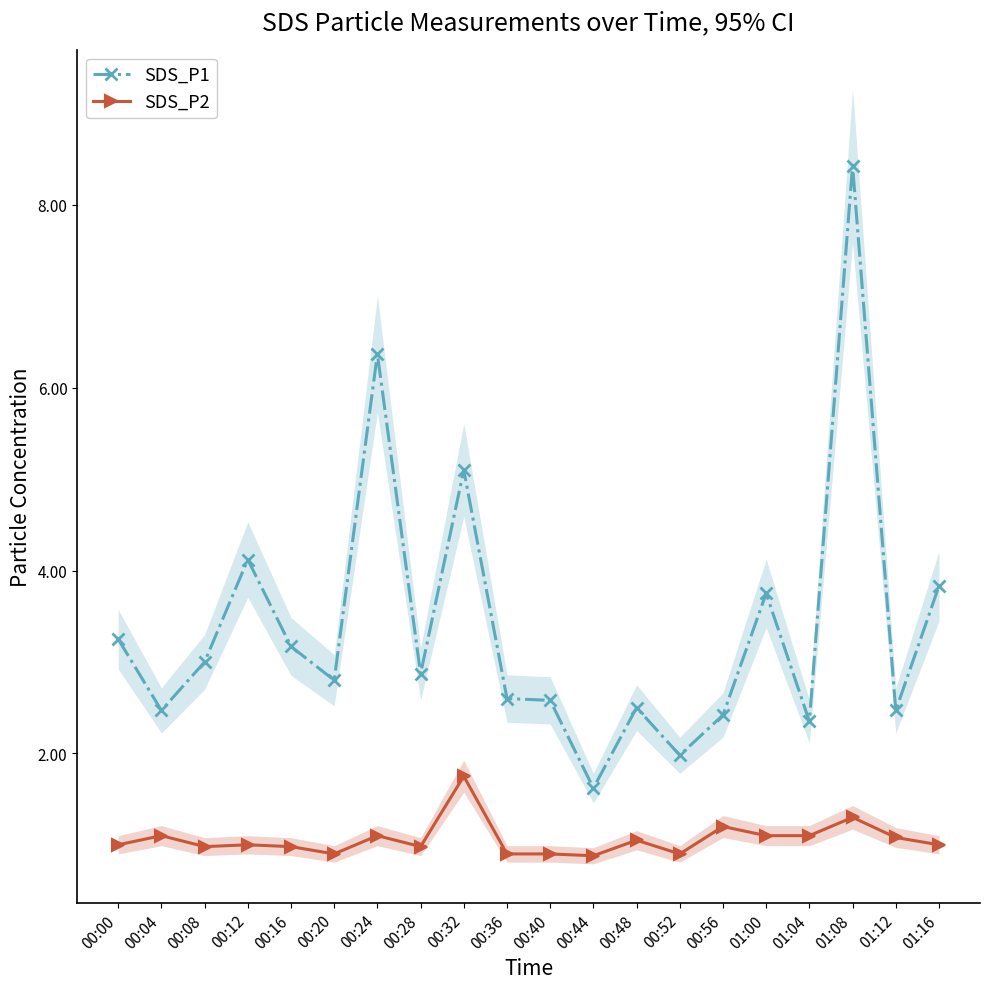

The SDS_P1 series shows 2.8 at 00:52. True or false?

False